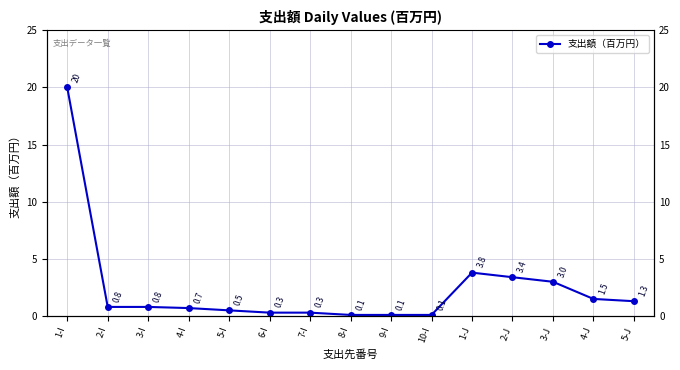

How many points are higher than both their immediate neighbors (excluding endpoints)?

1